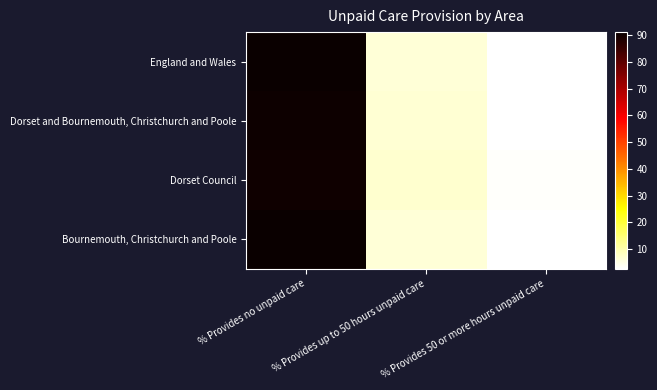

Which series has the largest total across all categories?

Dorset and Bournemouth, Christchurch and Poole